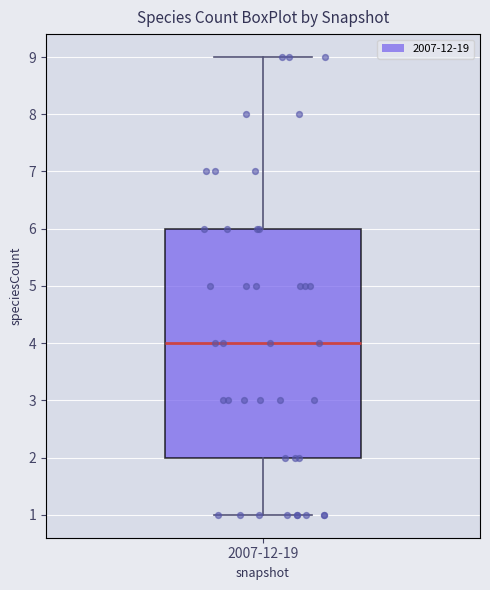

Where is the lower edge of the box for 2007-12-19 on the y-axis? The values are not printed on the chart, so give them approximately, as read against the axis.

2